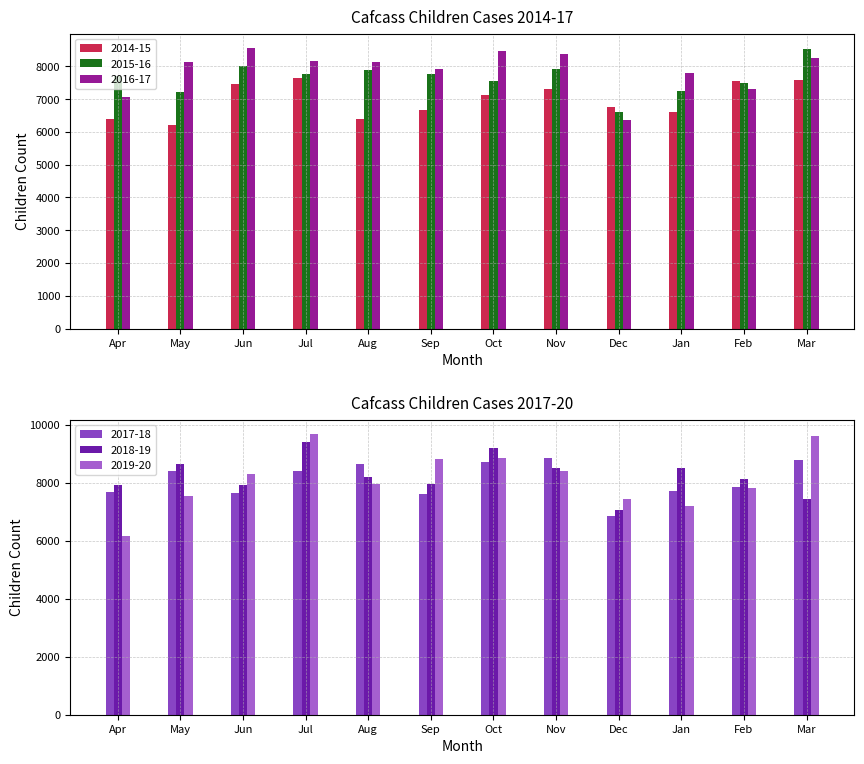

Is the value of 2014-15 at Oct greater than the value of 2018-19 at Apr?

No